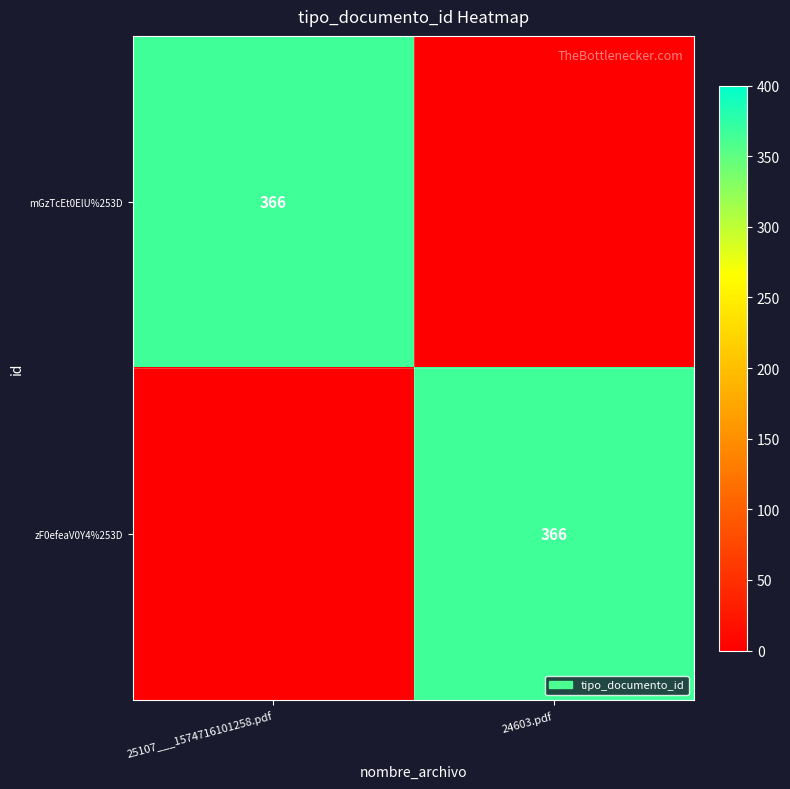

The value of zF0efeaV0Y4%253D at 24603.pdf is 655. True or false?

False